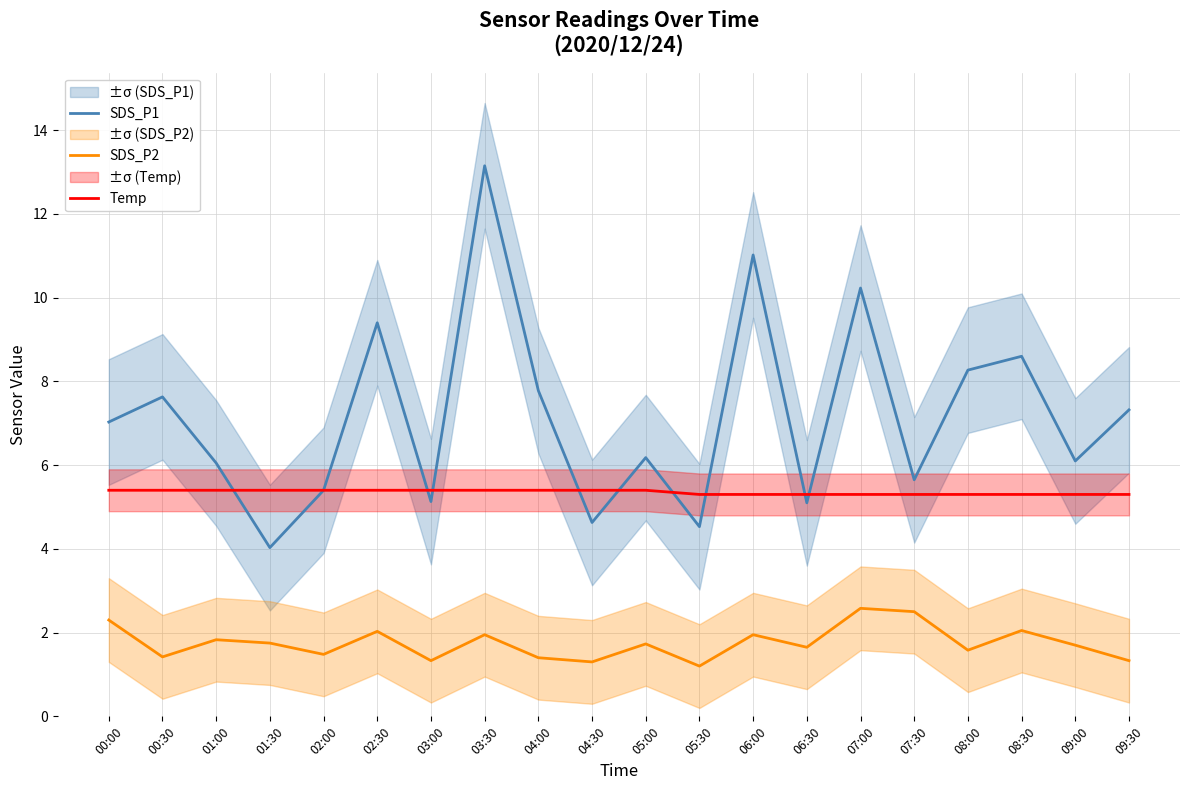

Is it true that SDS_P1 equals 1.6 at 06:30?

False